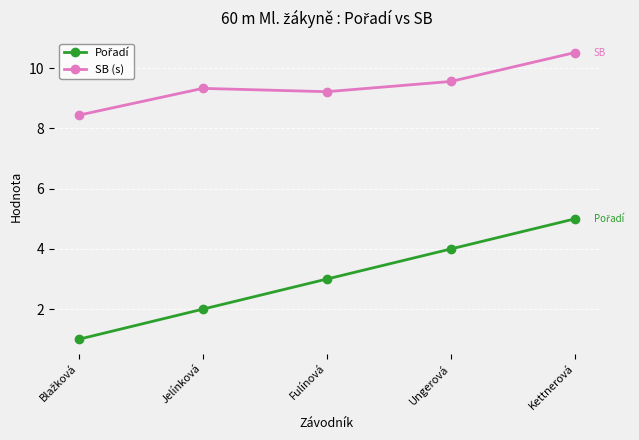

Where does the SB (s) series first go above 9?

Jelínková